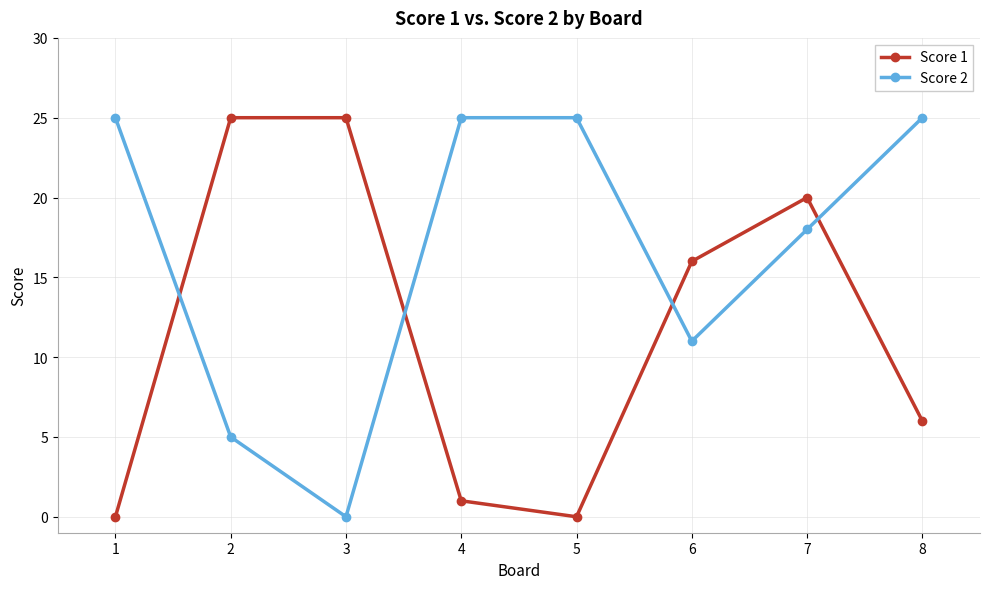

Where does the Score 1 series first go above 16?

2